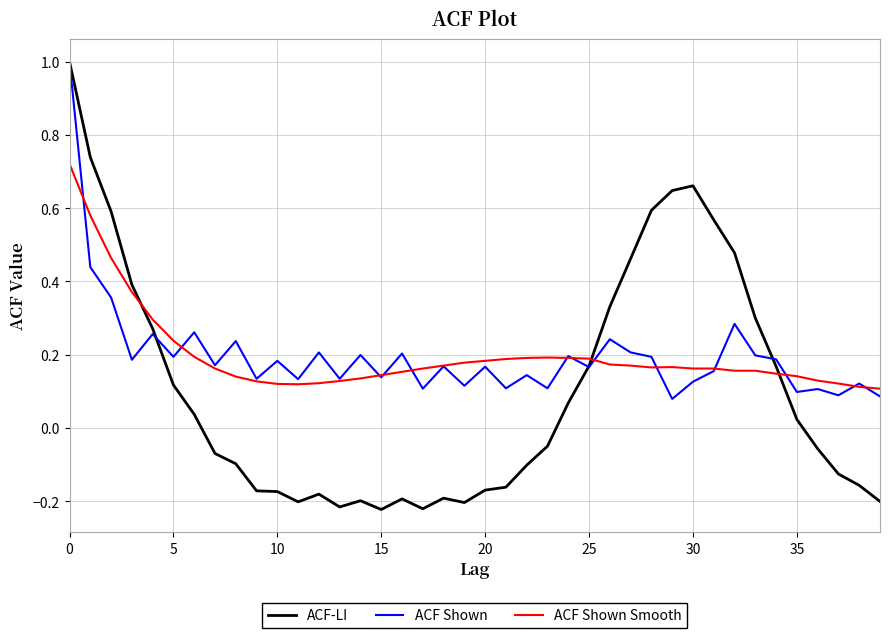

Which series has the widest spread of values?

ACF-LI